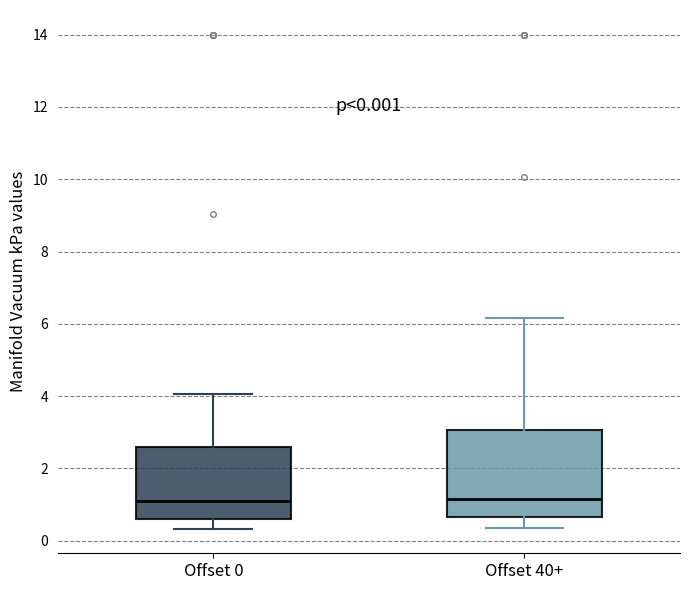

Comparing the boxes themselves (not the whiskers), which one is the tallest?

Offset 40+